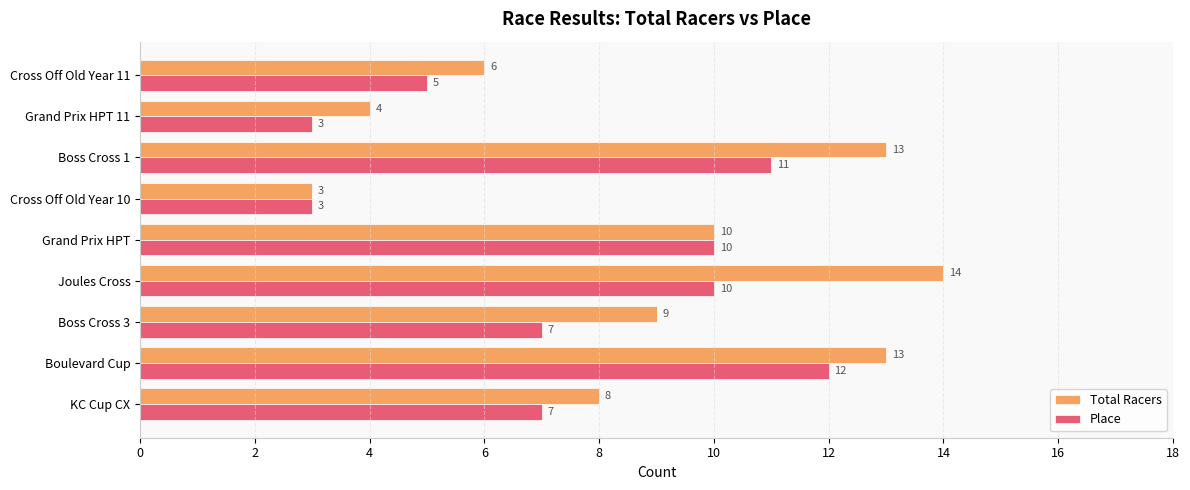

Read the Total Racers value at Boulevard Cup.

13